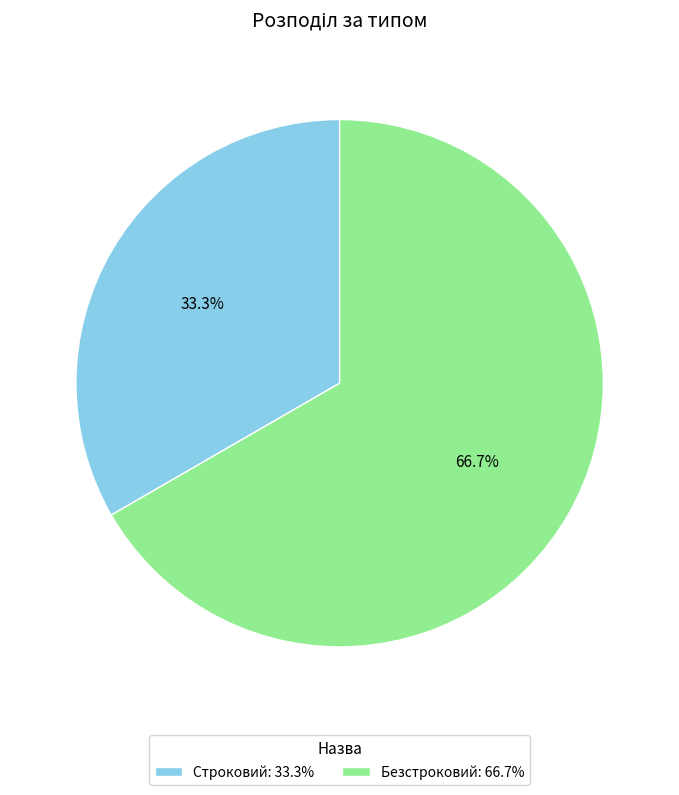

How many segments does this pie chart have?

2